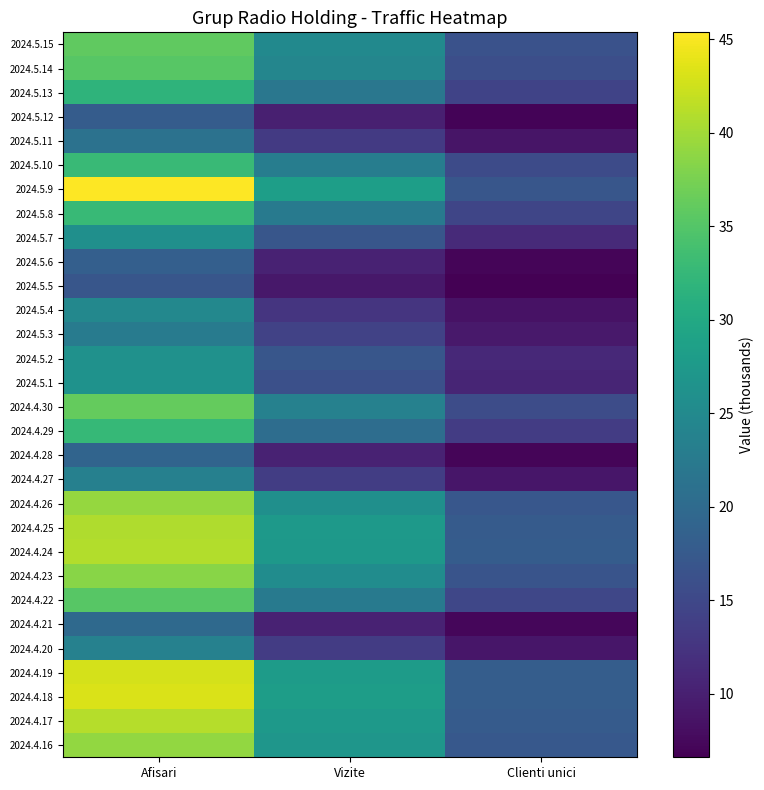

At how many categories does at least one series exceed 17?

3